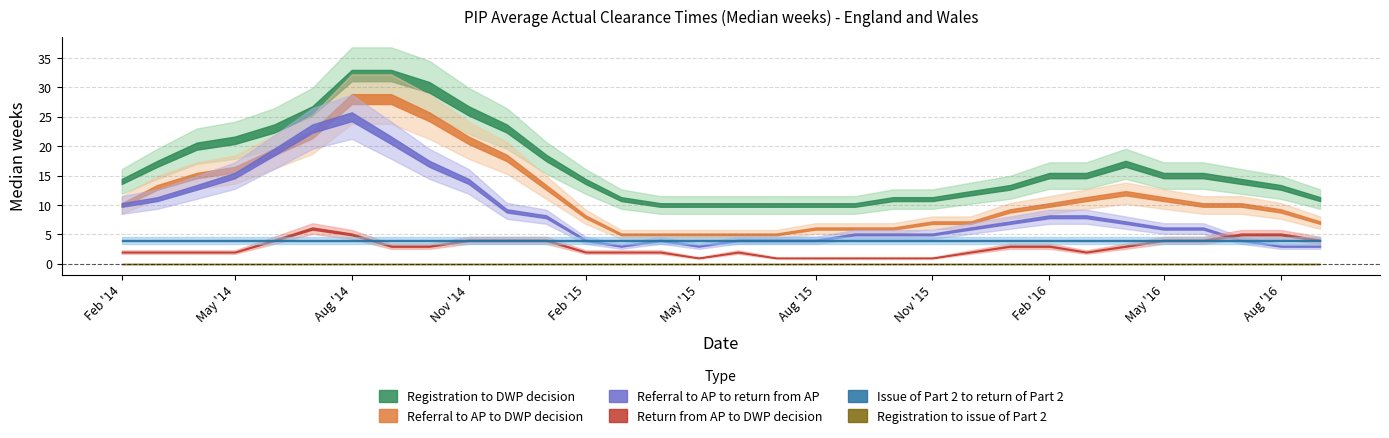

At which label is Registration to issue of Part 2 closest to 0?

2014-02-01